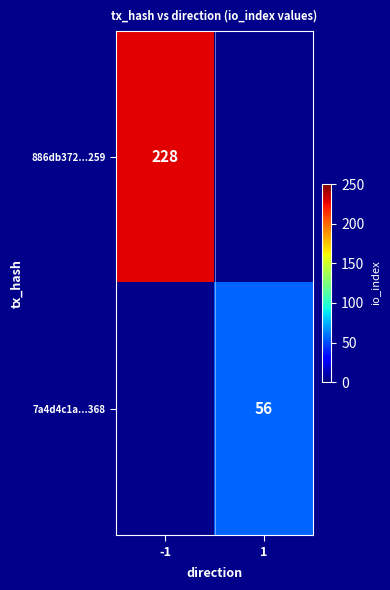

True or false: 886db372...259 has a value of 228 at -1.

True